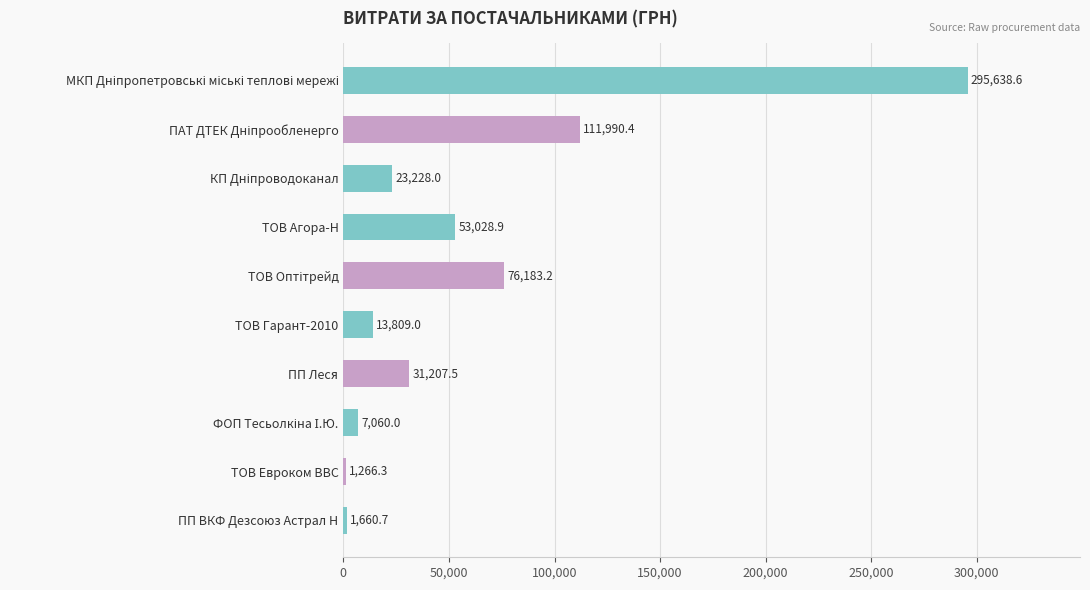

What is the difference between the maximum and minimum values?

294372.3